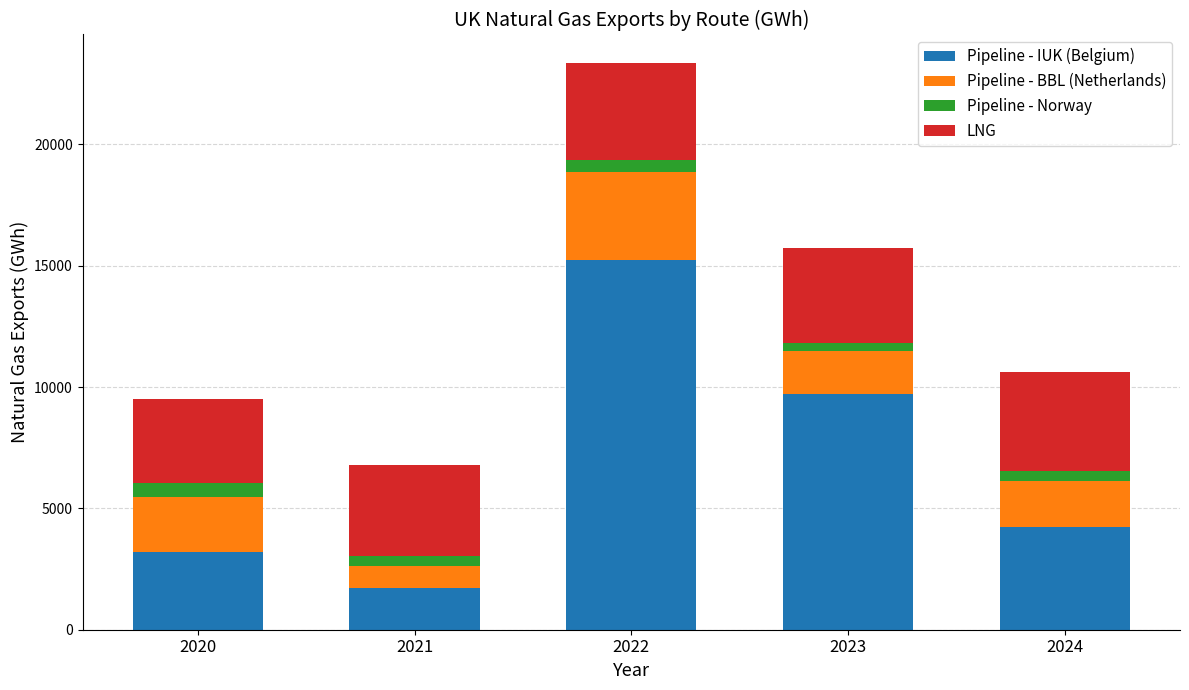

Which category has the highest value in the Pipeline - IUK (Belgium) series?

2022